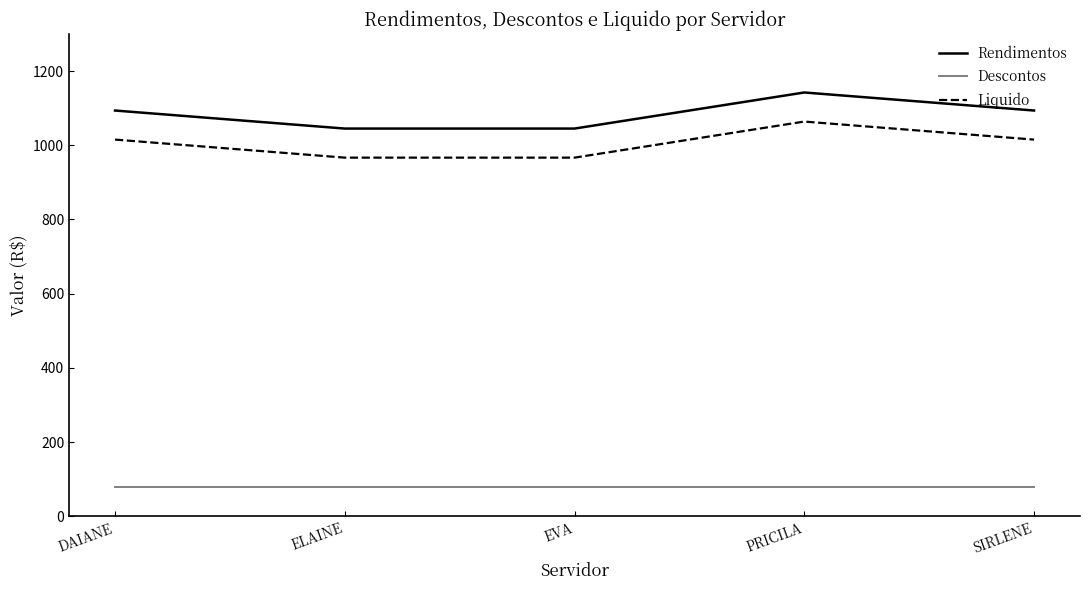

At which category does Liquido reach its first local peak?

PRICILA